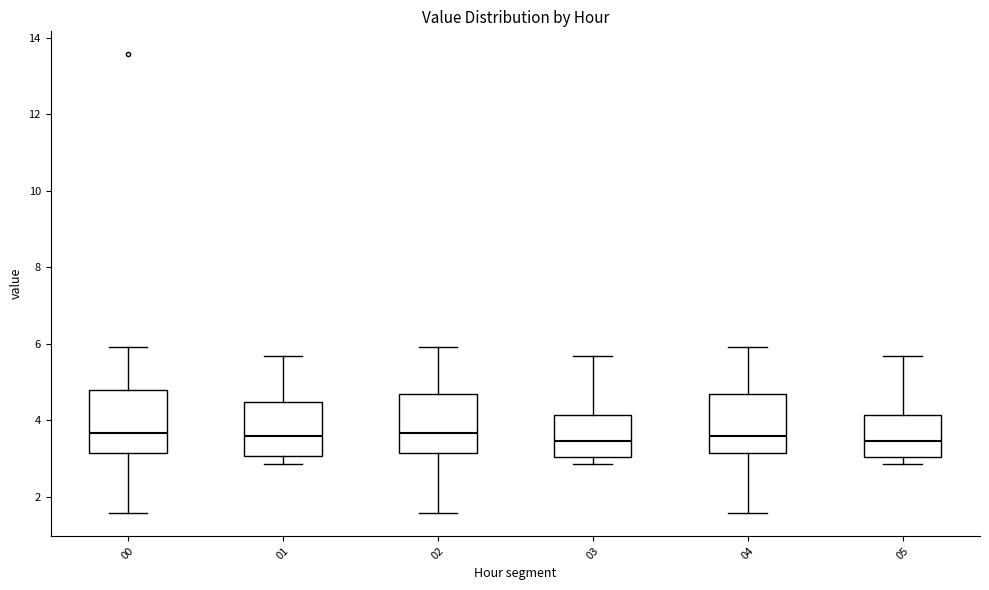

Reading left to right, read every box against the y-axis: the position of its median line, the range the box covers, and the ends of its whiskers. The values are not printed on the chart, so give them approximately, as read against the axis.

00: median 3.6, box 3.2 to 4.8, whiskers 1.6 to 6.0
01: median 3.6, box 3.0 to 4.4, whiskers 2.8 to 5.6
02: median 3.6, box 3.2 to 4.8, whiskers 1.6 to 6.0
03: median 3.4, box 3.0 to 4.2, whiskers 2.8 to 5.6
04: median 3.6, box 3.2 to 4.8, whiskers 1.6 to 6.0
05: median 3.4, box 3.0 to 4.2, whiskers 2.8 to 5.6